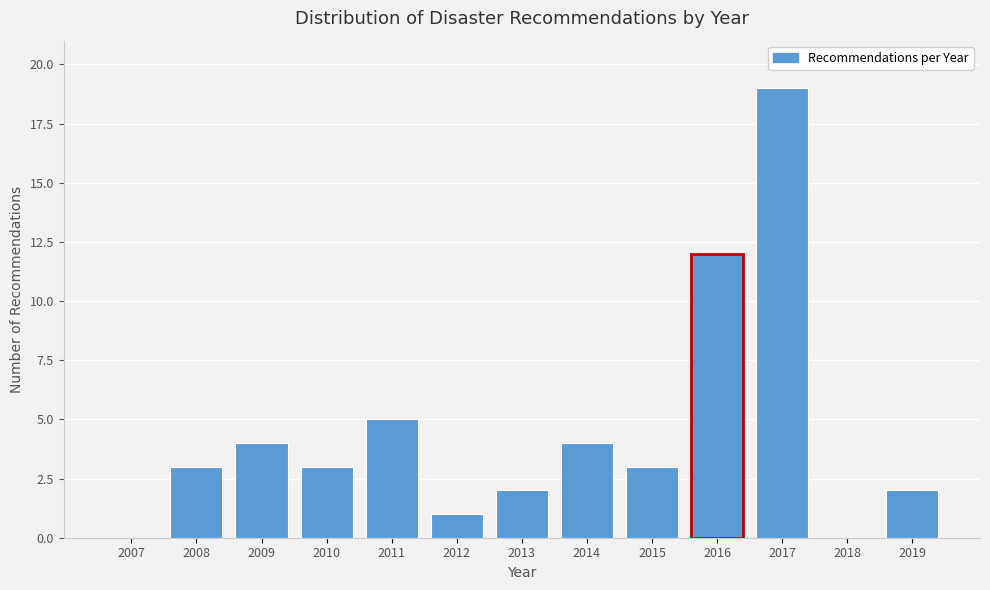

Reading left to right, transcribe all the data shown in this chart.

2007=0	2008=3	2009=4	2010=3	2011=5	2012=1	2013=2	2014=4	2015=3	2016=12	2017=19	2018=0	2019=2